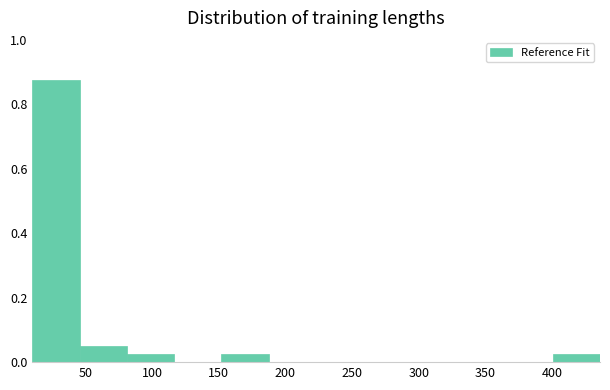

How tall is the bar that spans 45.5 to 81.0 on the x-axis? Neither the bar edges nor the heights are printed on the chart, so give them approximately, as read against the axes.

0.06